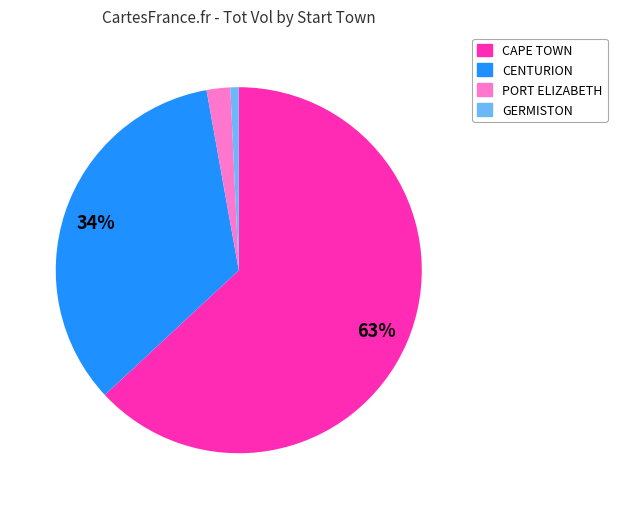

Is there any slice that represents more than half of the pie?

Yes